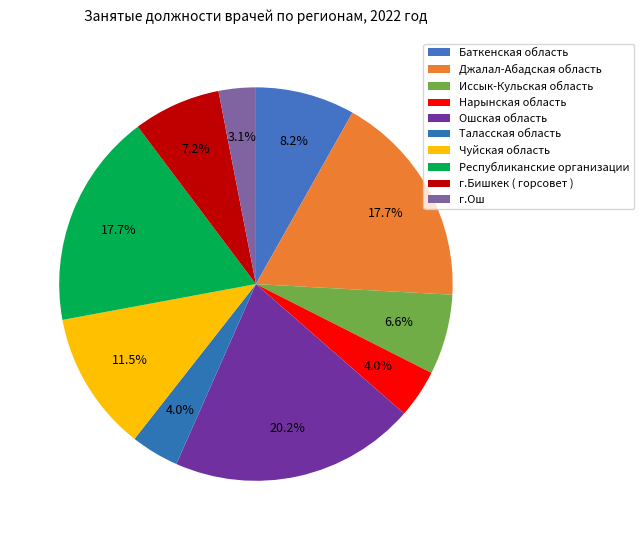

What is the total percentage of Ошская область and Нарынская область?

24.2%